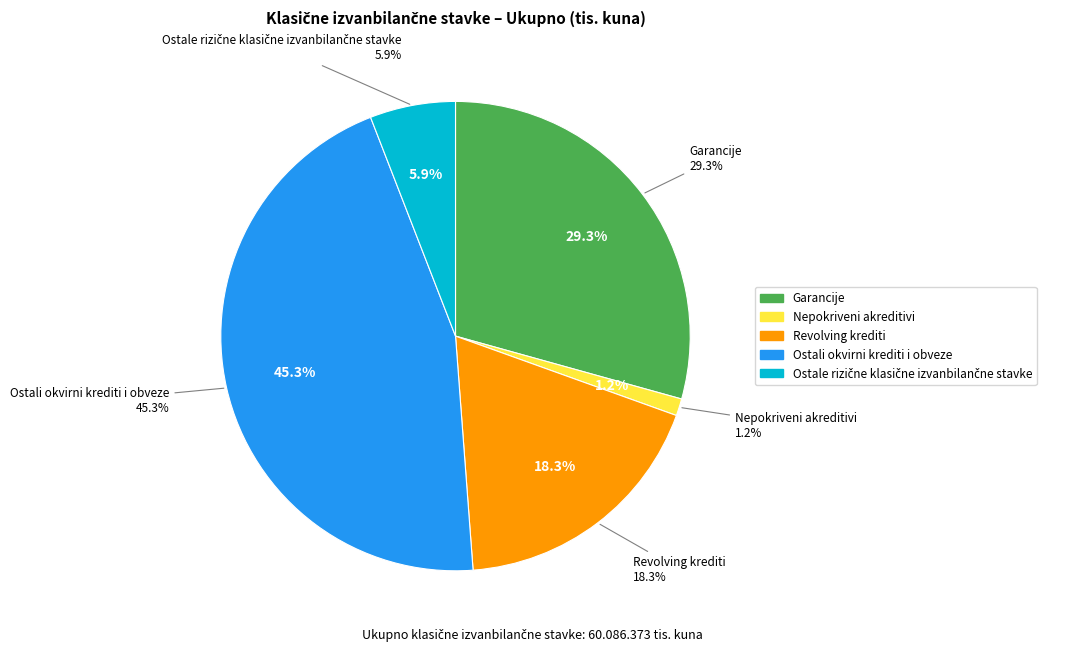

What is the change in value from Nepokriveni akreditivi to Revolving krediti?

+10299440